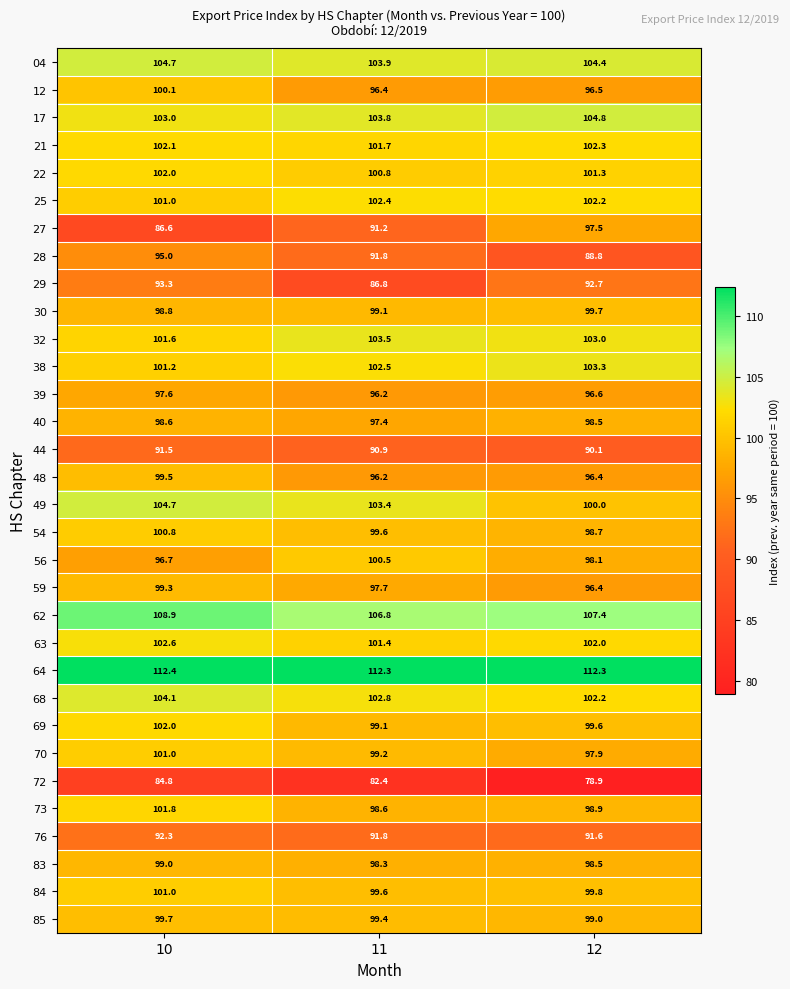

Read the 40 value at 10.

98.6